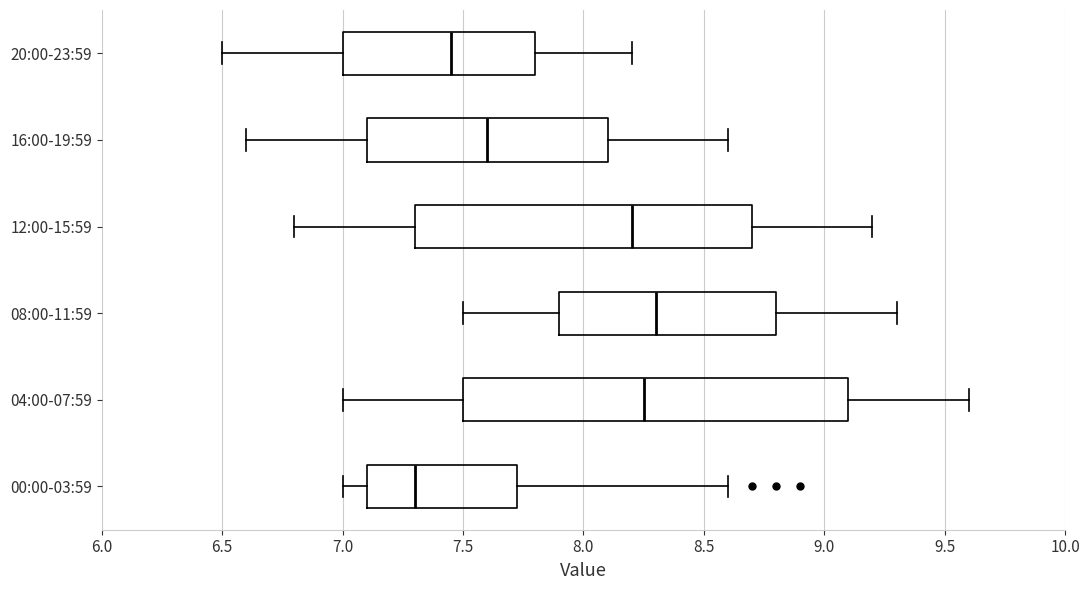

Reading bottom to top, read every box against the x-axis: the position of its median line, the range the box covers, and the ends of its whiskers. The values are not printed on the chart, so give them approximately, as read against the axis.

00:00-03:59: median 7.30, box 7.10 to 7.75, whiskers 7.00 to 8.60
04:00-07:59: median 8.25, box 7.50 to 9.10, whiskers 7.00 to 9.60
08:00-11:59: median 8.30, box 7.90 to 8.80, whiskers 7.50 to 9.30
12:00-15:59: median 8.20, box 7.30 to 8.70, whiskers 6.80 to 9.20
16:00-19:59: median 7.60, box 7.10 to 8.10, whiskers 6.60 to 8.60
20:00-23:59: median 7.45, box 7.00 to 7.80, whiskers 6.50 to 8.20